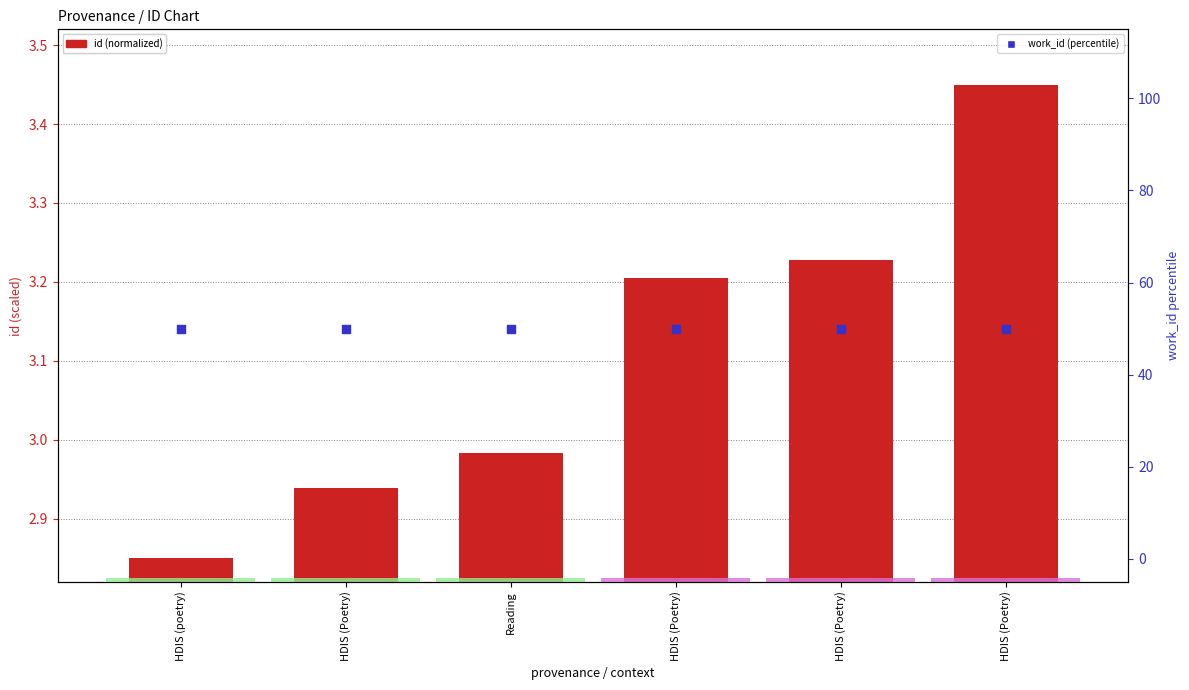

At which category is the sum across all series the highest?

HDIS (Poetry)